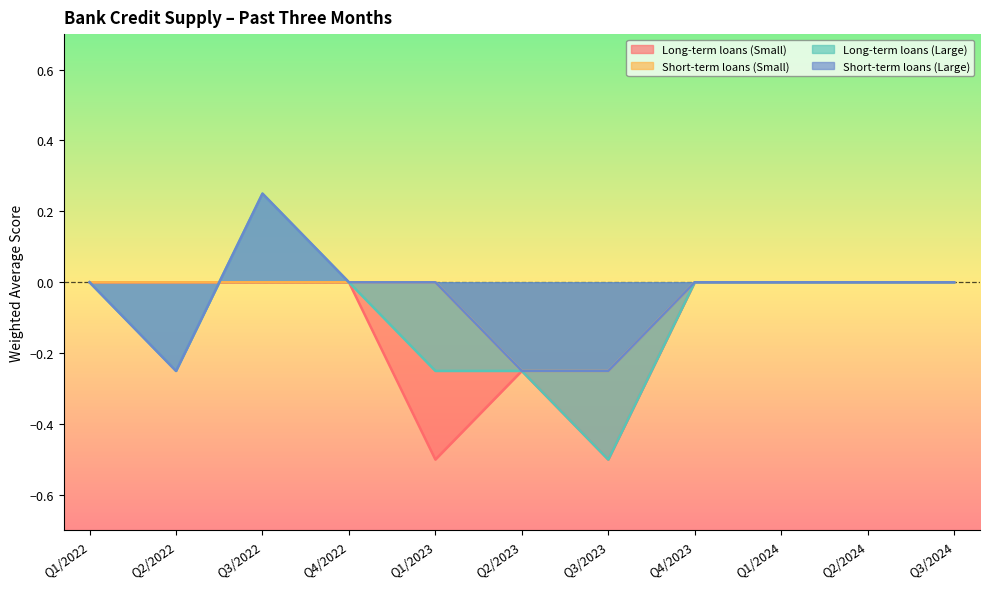

True or false: Short-term loans (Large) and Long-term loans (Small) intersect in this chart.

True